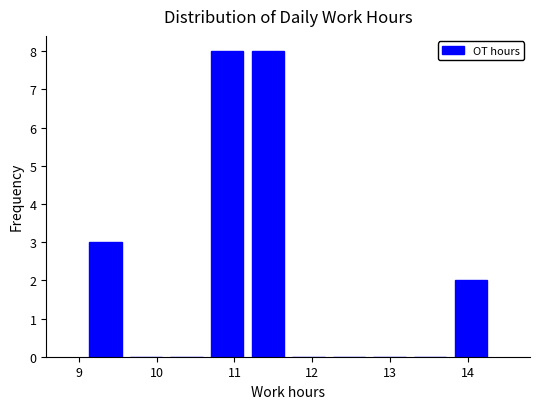

Reading left to right, transcribe this chart: for each bar, give the range it covers on the x-axis and its height. Neither the bar edges nor the heights are printed on the chart, so give them approximately, as read against the axes.

9.1 to 9.6: 3
9.6 to 10.1: 0
10.1 to 10.6: 0
10.6 to 11.2: 8
11.2 to 11.7: 8
11.7 to 12.2: 0
12.2 to 12.7: 0
12.7 to 13.3: 0
13.3 to 13.8: 0
13.8 to 14.3: 2